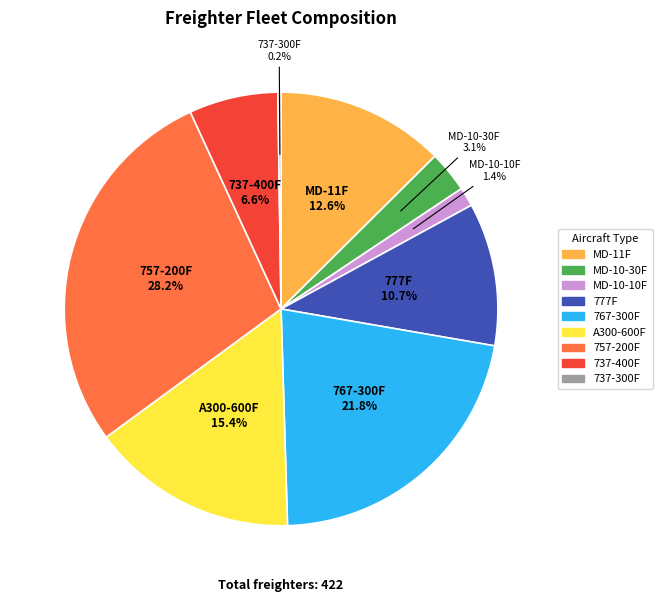

To the nearest percent, what percentage of the pie is A300-600F?

15%